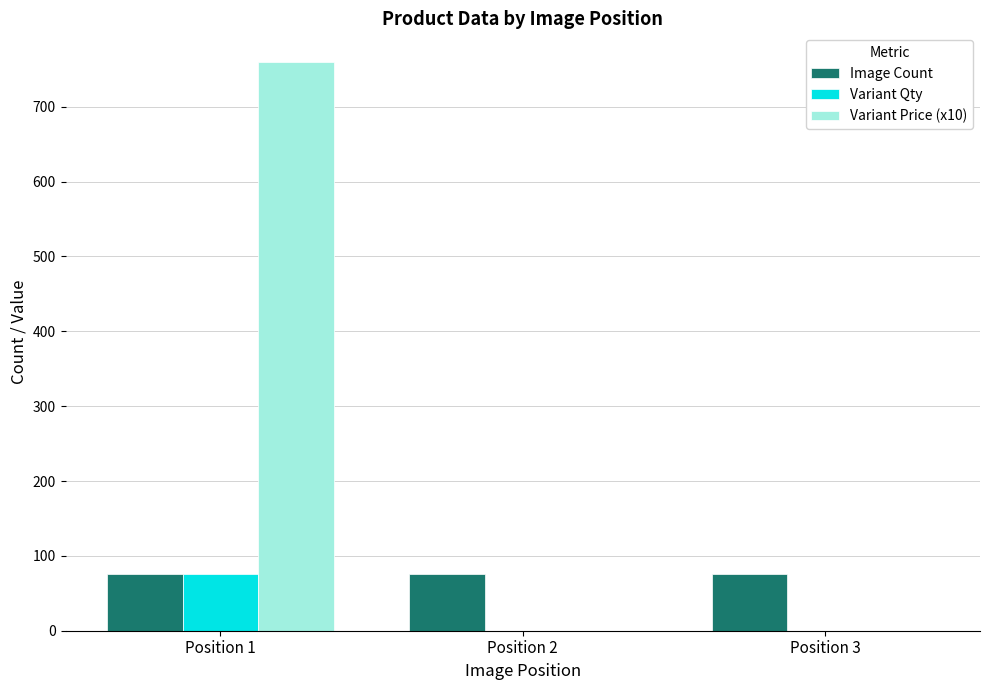

Which series changed the most between Position 1 and Position 2?

Variant Price (x10)